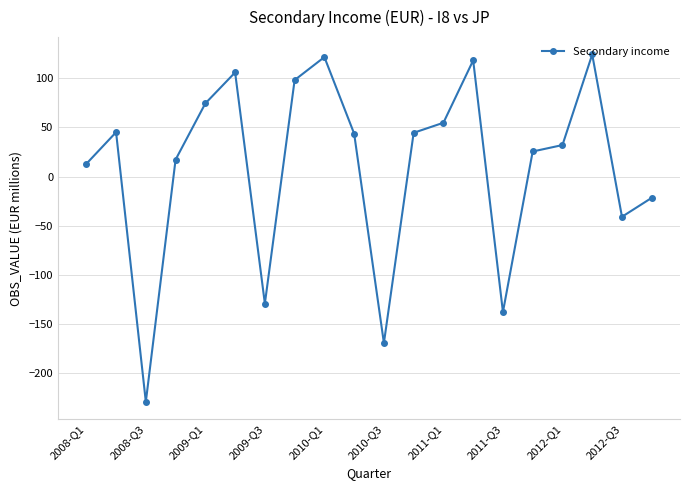

How many data points does each series have?

20